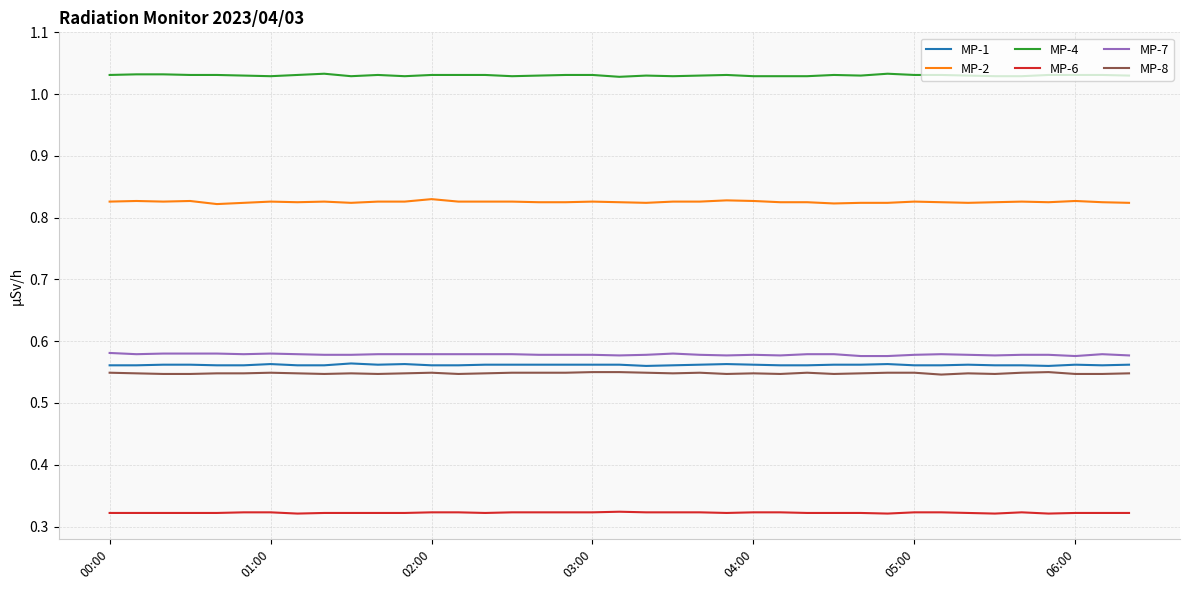

Which series has the largest range (max minus min)?

MP-2